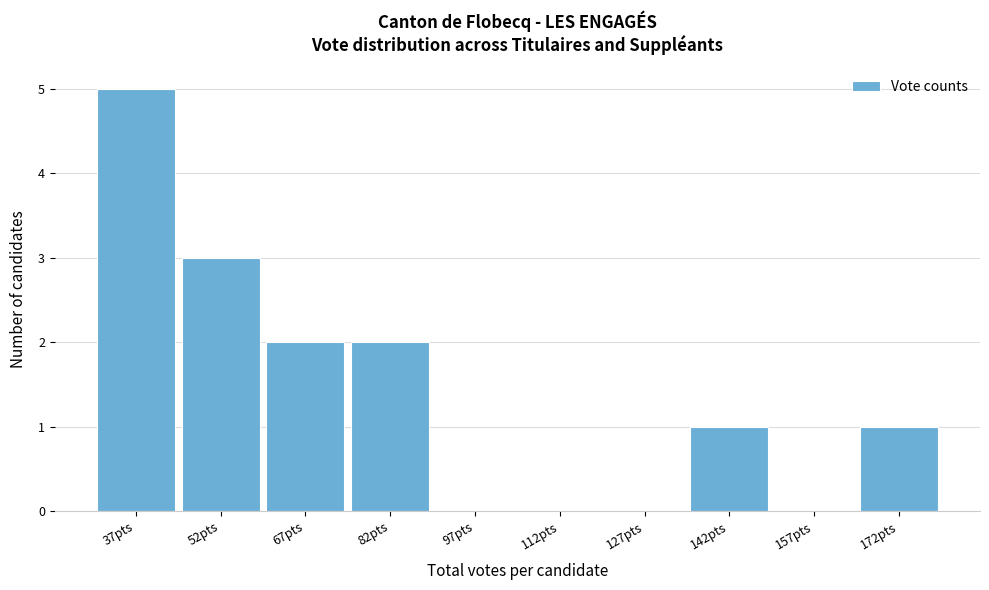

Reading right to left, transcribe all the data shown in this chart.

172pts=1	157pts=0	142pts=1	127pts=0	112pts=0	97pts=0	82pts=2	67pts=2	52pts=3	37pts=5